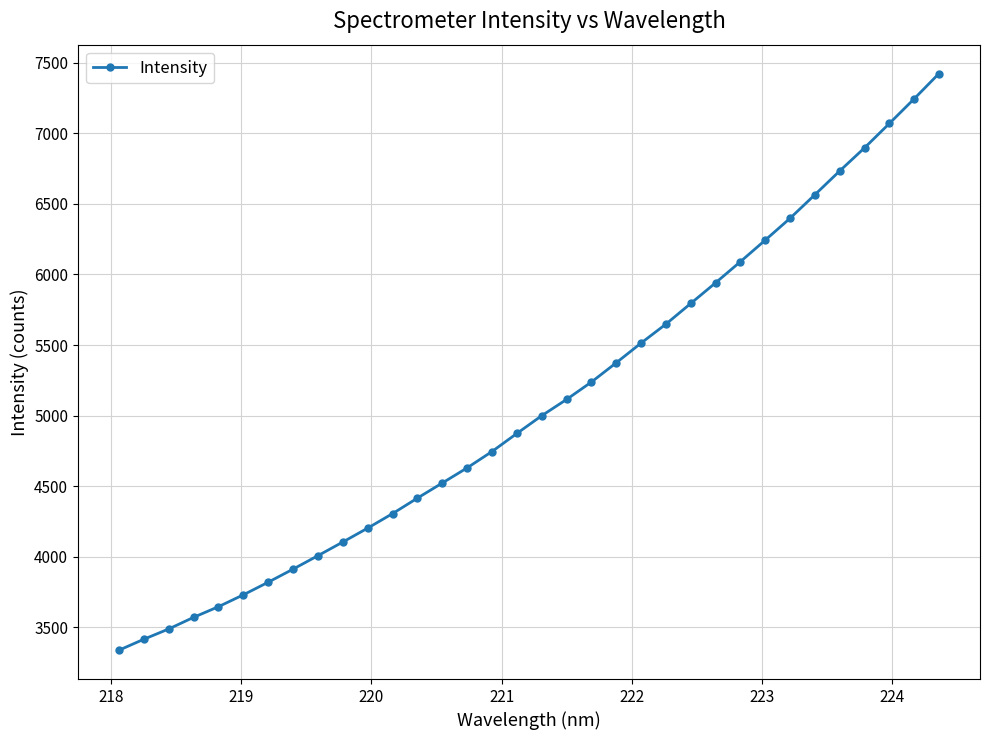

True or false: there are more than 1 points higher than both neighbors.

False